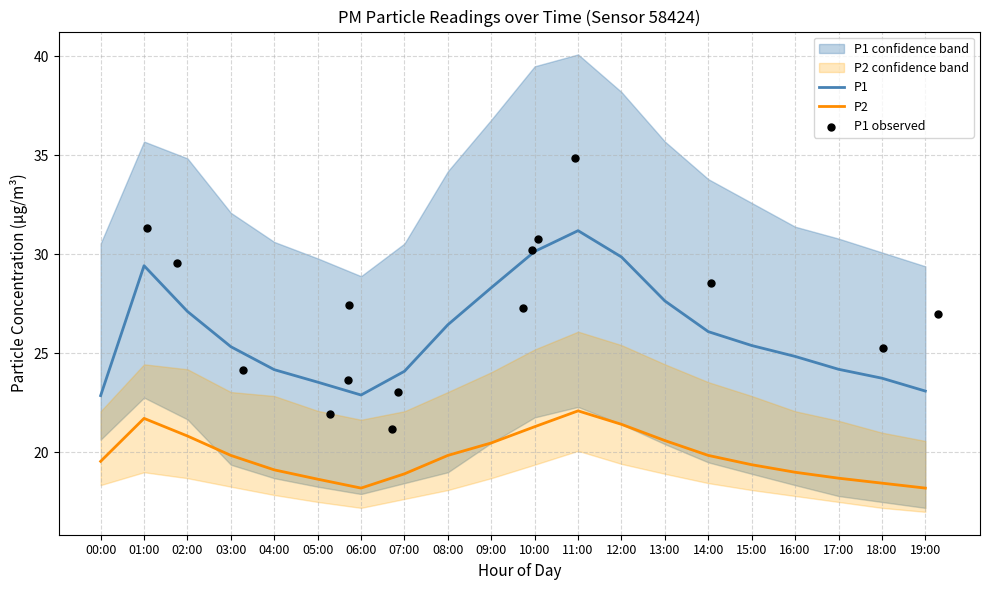

Which series reaches the minimum Y coordinate?

P2_lower